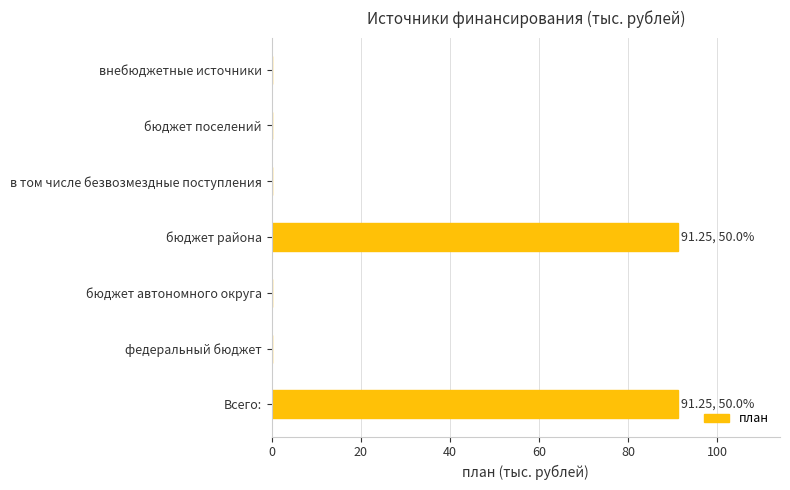

The chart shows a value of 0.0 at федеральный бюджет. True or false?

True